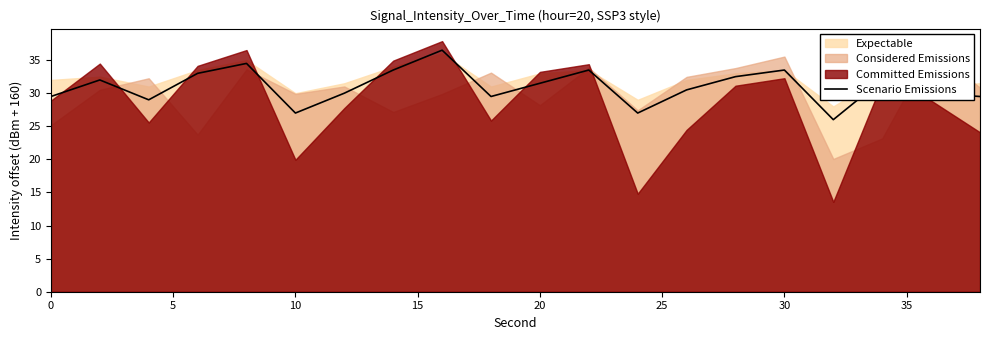

What is the highest value of the Scenario Emissions series?

36.5